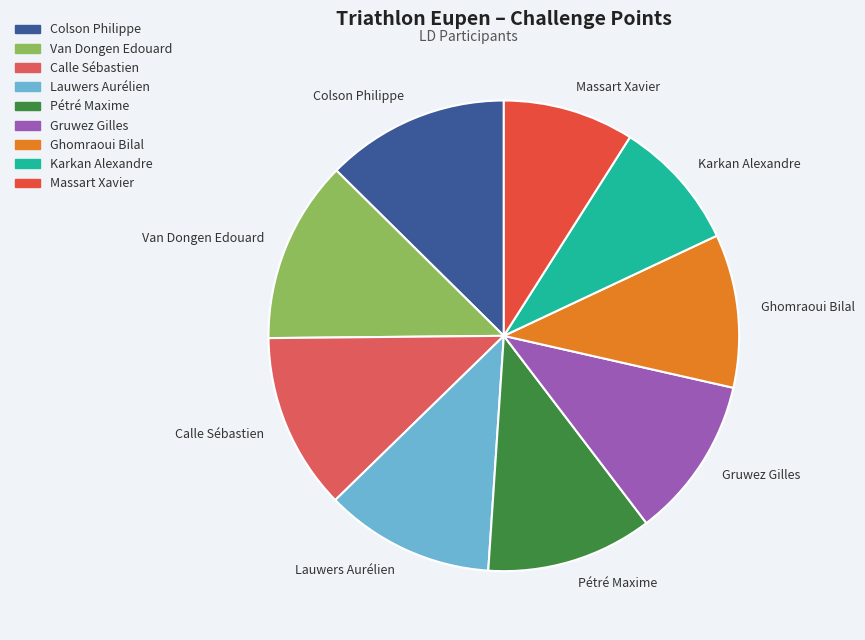

Count the number of slices in the pie.

9